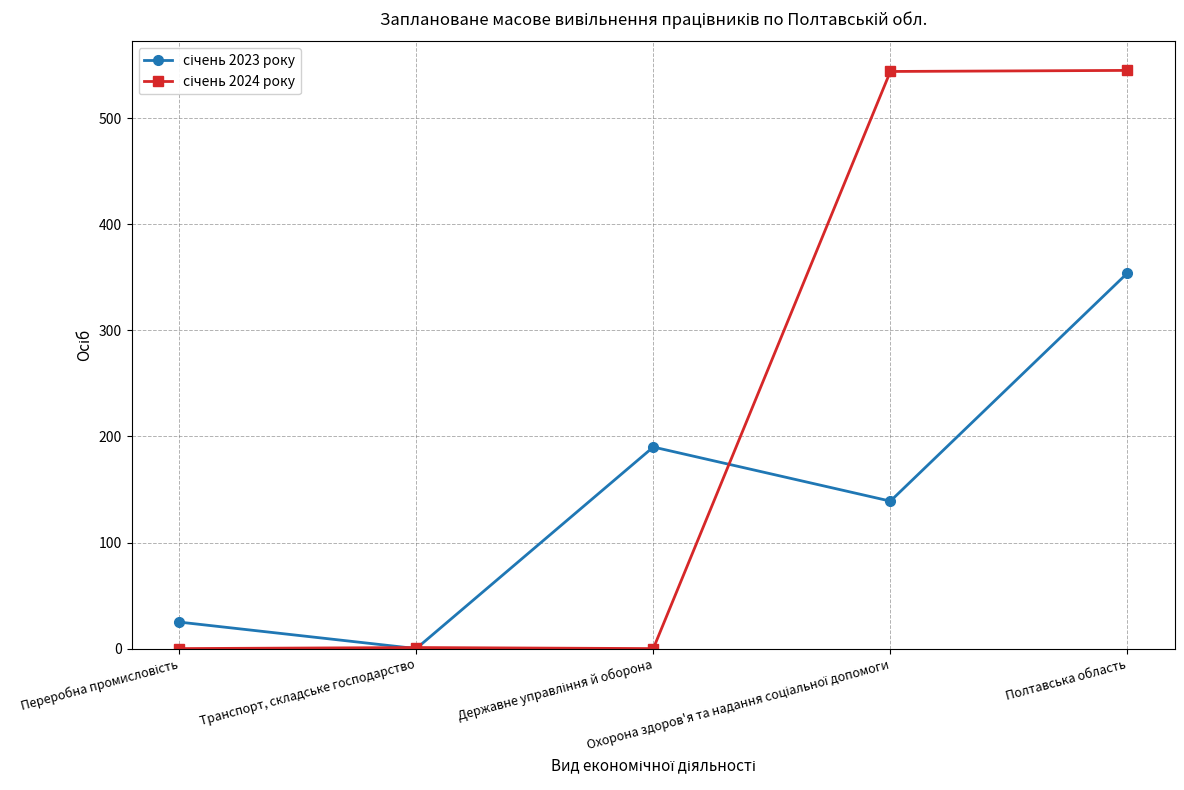

Does the chart display data point markers on the line(s)?

Yes